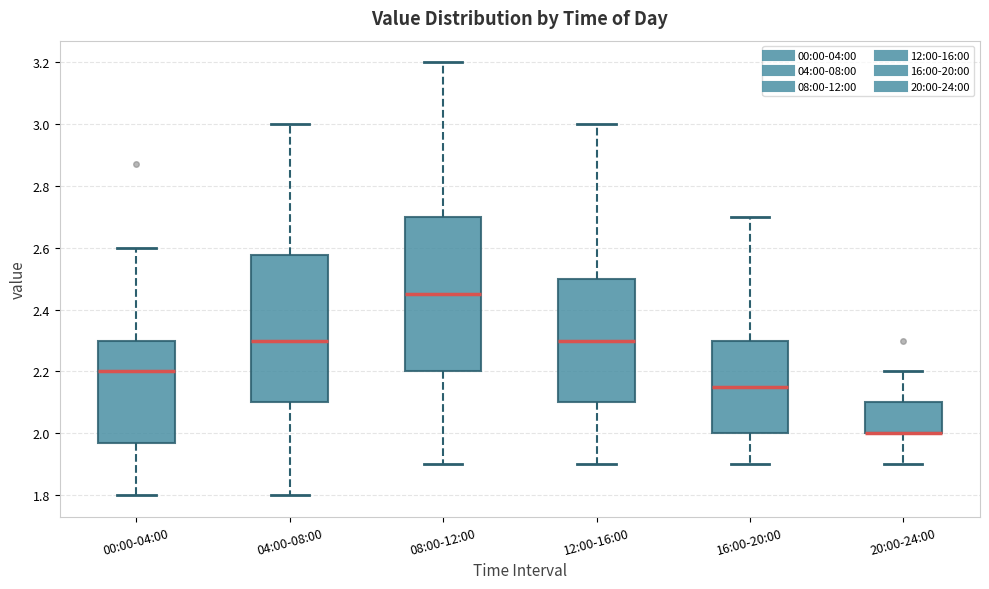

Reading left to right, read every box against the y-axis: the position of its median line, the range the box covers, and the ends of its whiskers. The values are not printed on the chart, so give them approximately, as read against the axis.

00:00-04:00: median 2.20, box 1.98 to 2.30, whiskers 1.80 to 2.60
04:00-08:00: median 2.30, box 2.10 to 2.58, whiskers 1.80 to 3.00
08:00-12:00: median 2.46, box 2.20 to 2.70, whiskers 1.90 to 3.20
12:00-16:00: median 2.30, box 2.10 to 2.50, whiskers 1.90 to 3.00
16:00-20:00: median 2.16, box 2.00 to 2.30, whiskers 1.90 to 2.70
20:00-24:00: median 2.00 (drawn on the box's lower edge), box 2.00 to 2.10, whiskers 1.90 to 2.20